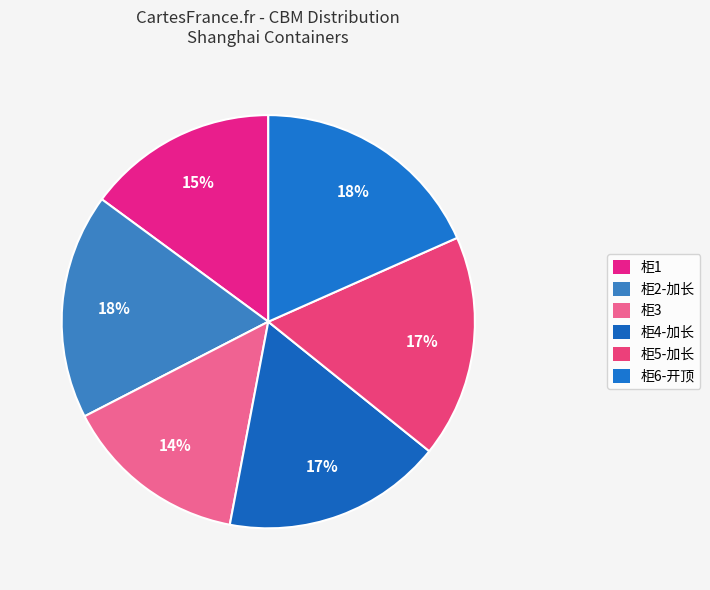

Is there a majority slice in this chart?

No